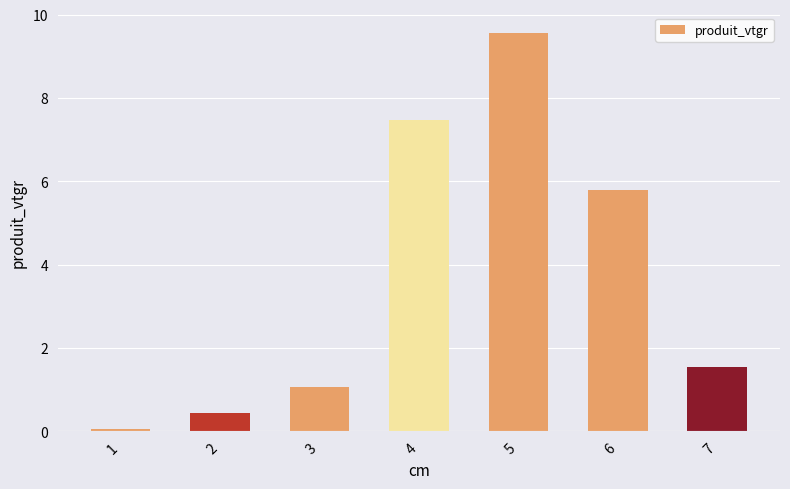

What is the value of the 4th bar from the left?

7.5